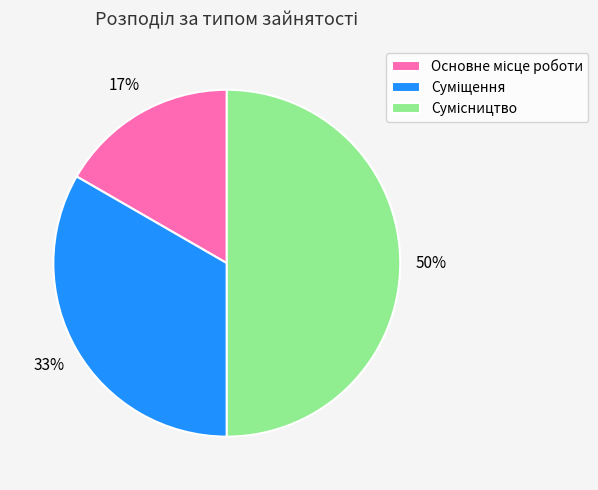

To the nearest percent, what is the difference between the largest and smallest slice percentages?

33%